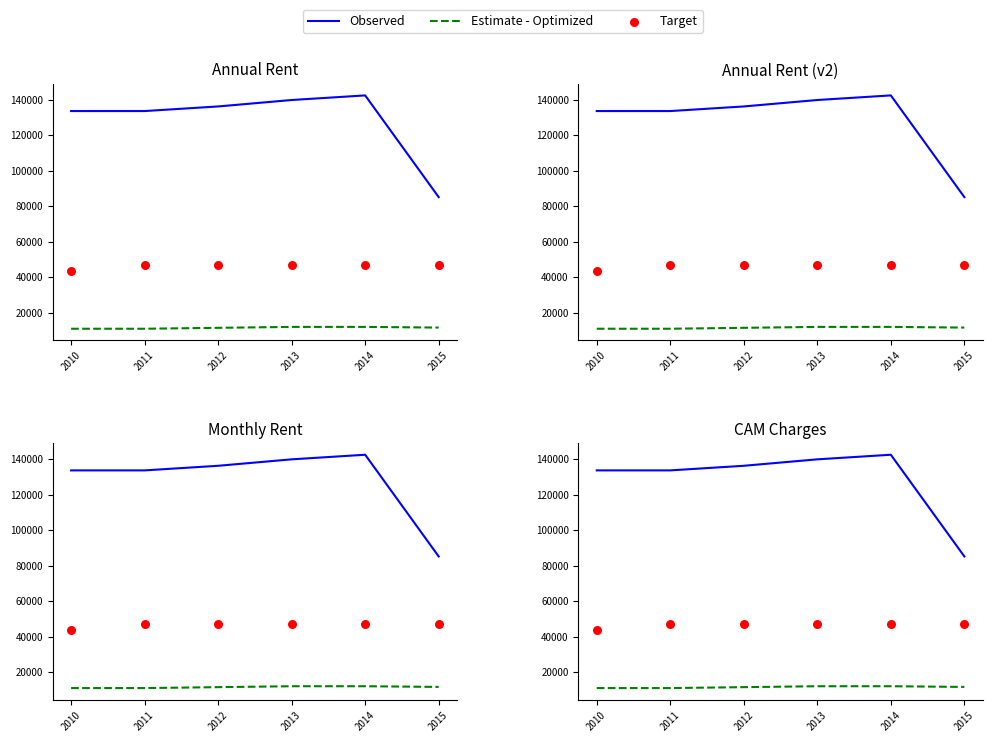

Which series has the largest Y range (max minus min)?

Observed